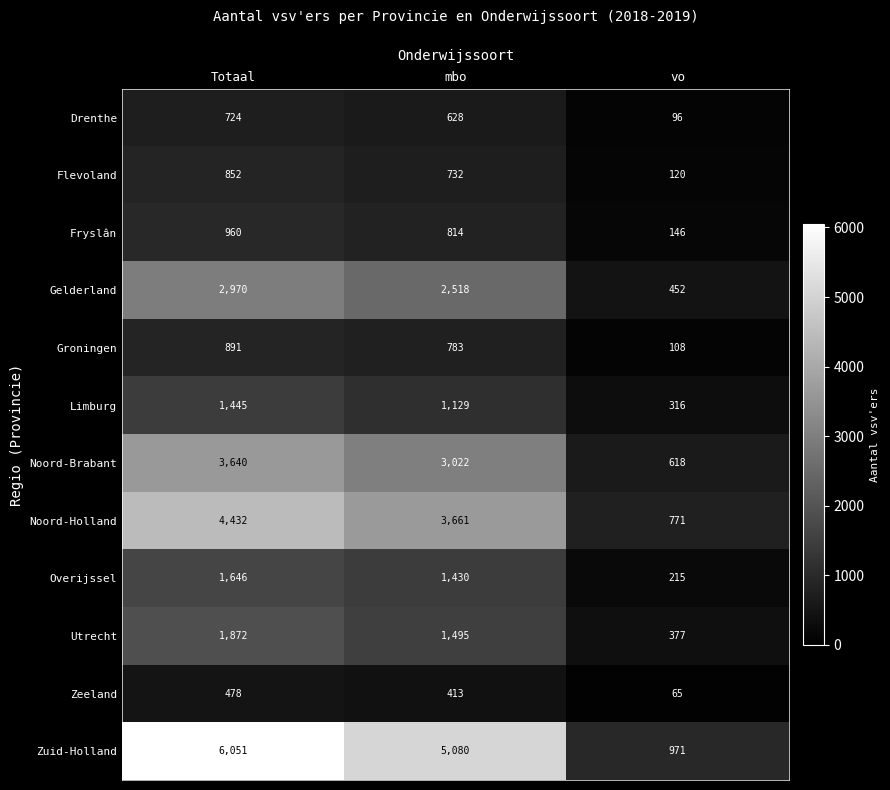

Rank the series at Totaal from lowest to highest value.

Zeeland, Drenthe, Flevoland, Groningen, Fryslân, Limburg, Overijssel, Utrecht, Gelderland, Noord-Brabant, Noord-Holland, Zuid-Holland